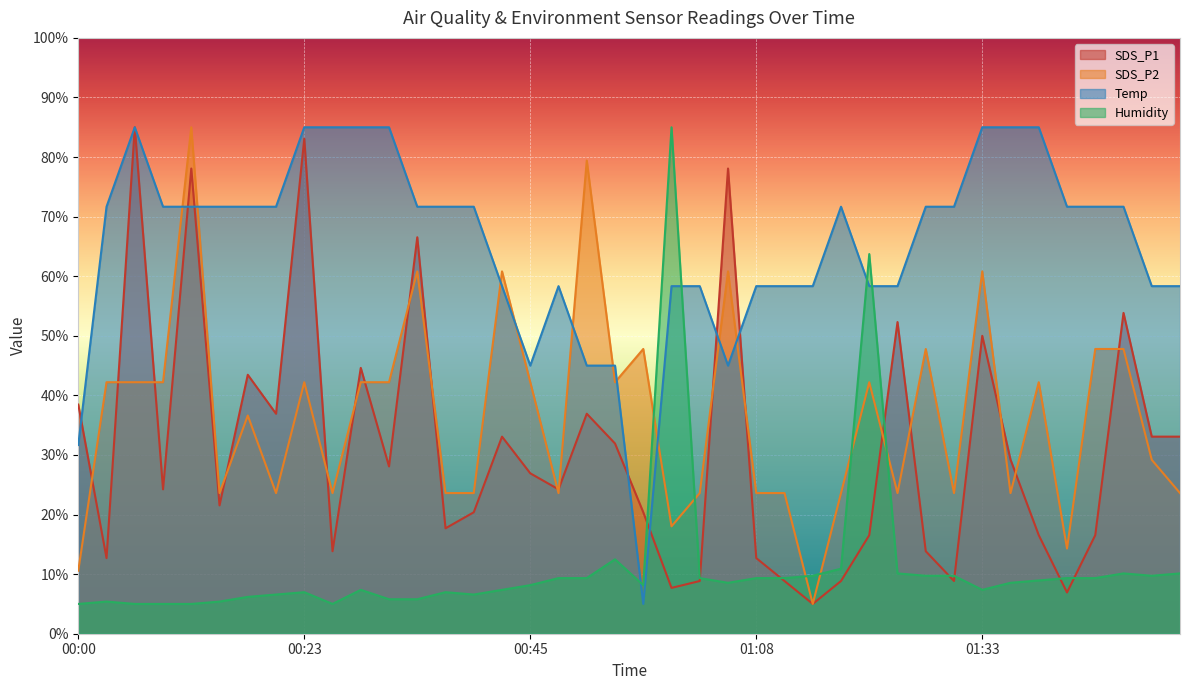

Count the number of data series in this chart.

4